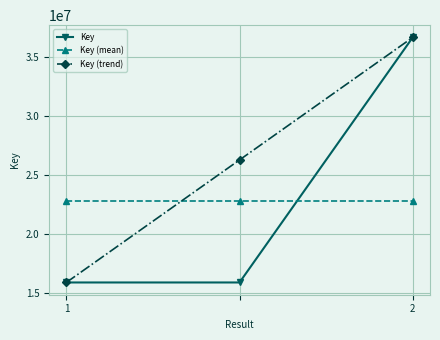

Which series has the largest total across all categories?

Key (trend)